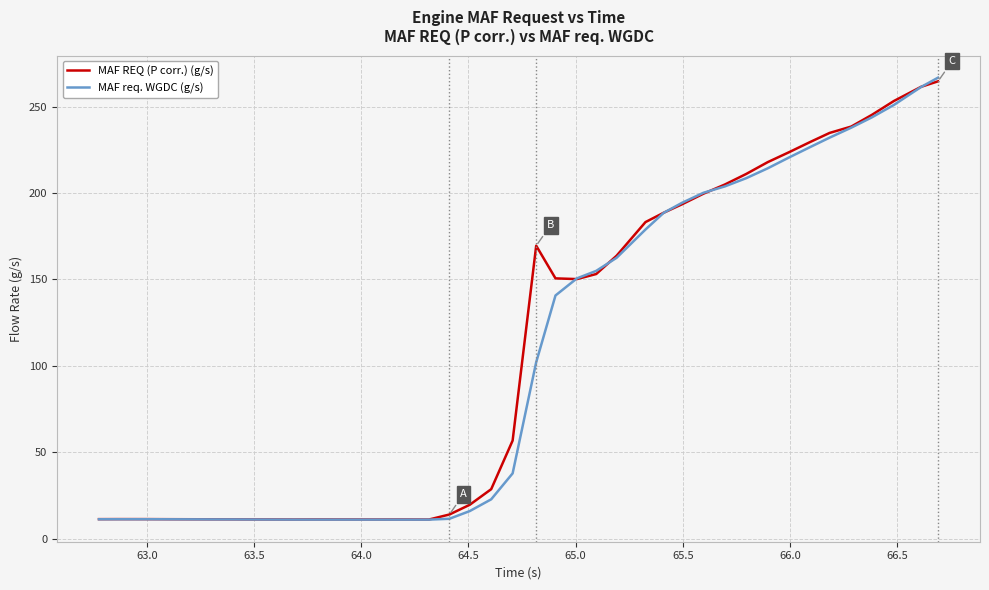

What is the smallest value displayed?

11.0